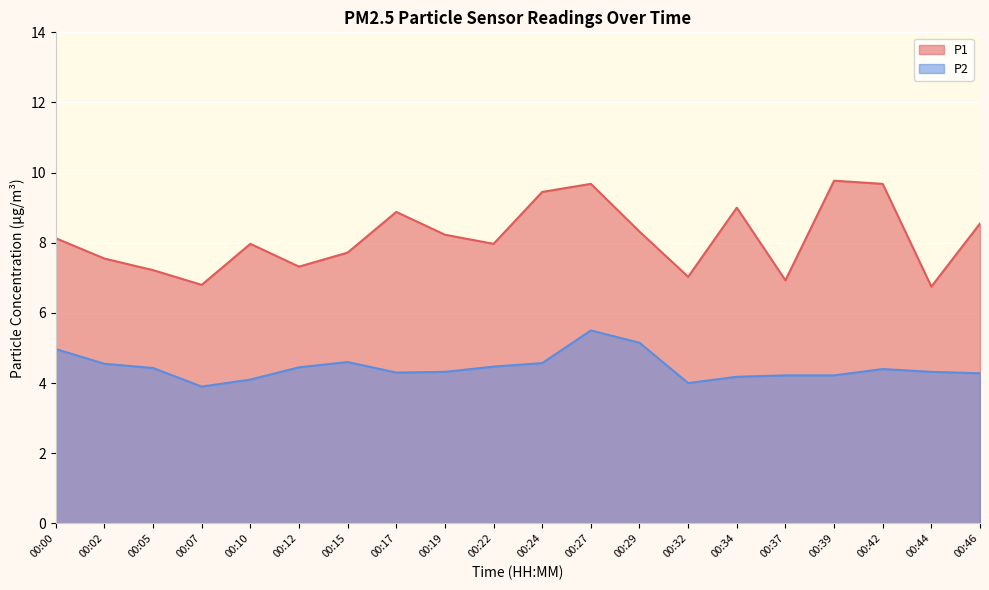

How many lines are shown in the chart?

2